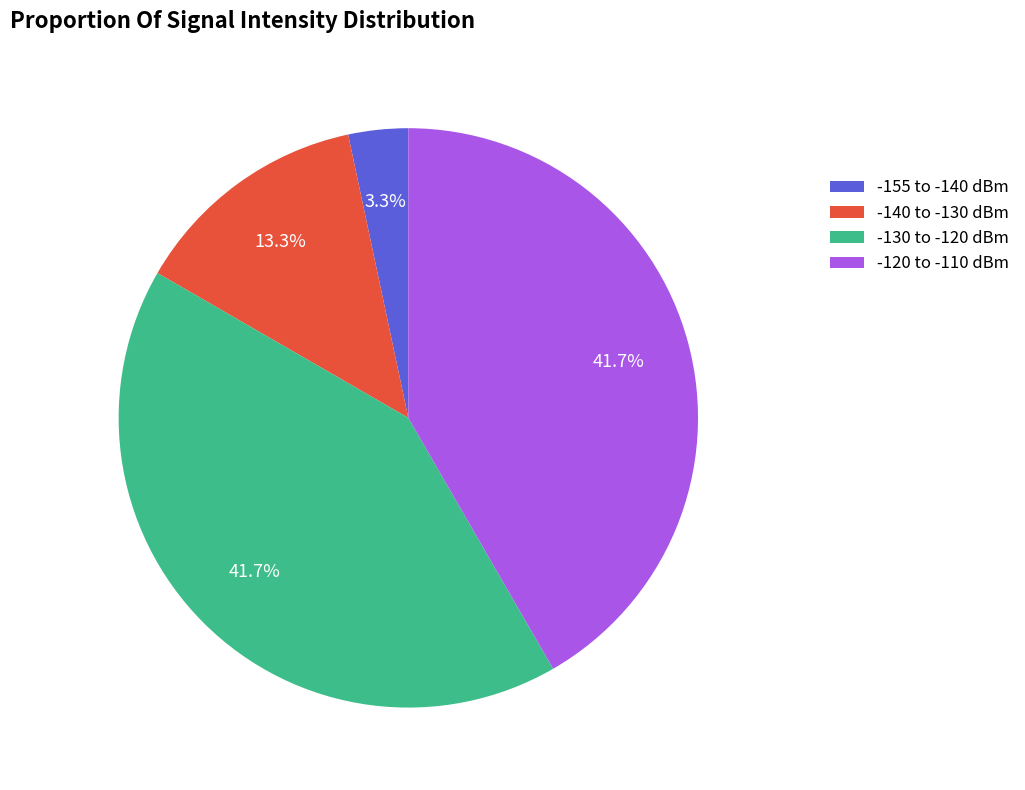

How many segments does this pie chart have?

4